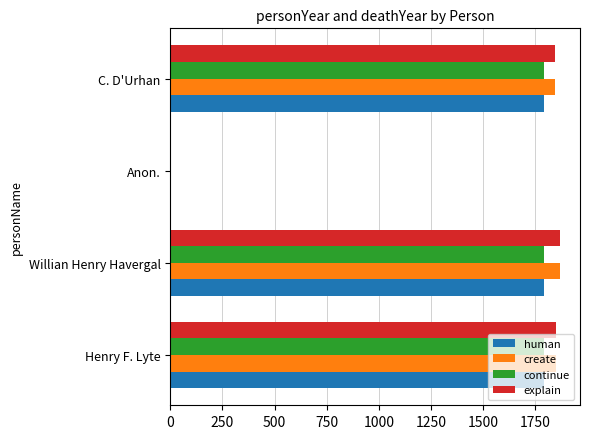

Read the create value at Henry F. Lyte.

1847